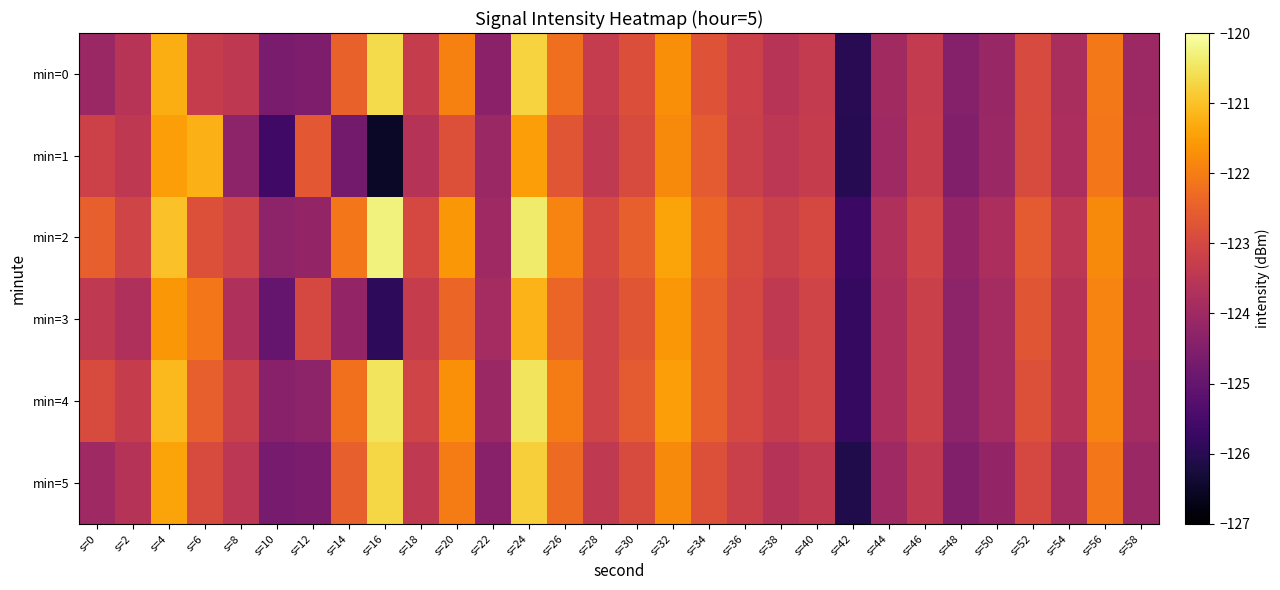

Reading left to right, extract all data points from this chart.

min=0: s=0=-124.1	s=2=-123.6	s=4=-121.3	s=6=-123.3	s=8=-123.4	s=10=-124.6	s=12=-124.6	s=14=-122.5	s=16=-120.6	s=18=-123.3	s=20=-121.9	s=22=-124.3	s=24=-120.7	s=26=-122.2	s=28=-123.3	s=30=-122.8	s=32=-121.7	s=34=-122.7	s=36=-123.2	s=38=-123.6	s=40=-123.3	s=42=-126.0	s=44=-123.9	s=46=-123.3	s=48=-124.4	s=50=-124.1	s=52=-122.9	s=54=-123.8	s=56=-122.1	s=58=-124.0
min=1: s=0=-123.2	s=2=-123.4	s=4=-121.5	s=6=-121.2	s=8=-124.3	s=10=-125.6	s=12=-122.6	s=14=-124.8	s=16=-126.5	s=18=-123.6	s=20=-122.8	s=22=-124.1	s=24=-121.5	s=26=-122.7	s=28=-123.4	s=30=-122.9	s=32=-121.8	s=34=-122.6	s=36=-123.2	s=38=-123.5	s=40=-123.3	s=42=-126.0	s=44=-124.0	s=46=-123.3	s=48=-124.5	s=50=-124.1	s=52=-122.9	s=54=-123.8	s=56=-122.1	s=58=-124.0
min=2: s=0=-122.5	s=2=-123.1	s=4=-121.0	s=6=-122.8	s=8=-123.1	s=10=-124.3	s=12=-124.2	s=14=-122.1	s=16=-120.3	s=18=-123.0	s=20=-121.6	s=22=-124.0	s=24=-120.4	s=26=-121.9	s=28=-123.0	s=30=-122.5	s=32=-121.4	s=34=-122.4	s=36=-122.9	s=38=-123.2	s=40=-123.0	s=42=-125.7	s=44=-123.7	s=46=-123.1	s=48=-124.2	s=50=-123.8	s=52=-122.6	s=54=-123.5	s=56=-121.8	s=58=-123.7
min=3: s=0=-123.4	s=2=-123.7	s=4=-121.6	s=6=-122.1	s=8=-123.7	s=10=-125.0	s=12=-123.0	s=14=-124.2	s=16=-125.9	s=18=-123.3	s=20=-122.4	s=22=-123.9	s=24=-121.2	s=26=-122.4	s=28=-123.1	s=30=-122.7	s=32=-121.6	s=34=-122.5	s=36=-123.0	s=38=-123.4	s=40=-123.1	s=42=-125.8	s=44=-123.8	s=46=-123.2	s=48=-124.3	s=50=-123.9	s=52=-122.7	s=54=-123.6	s=56=-121.9	s=58=-123.8
min=4: s=0=-122.9	s=2=-123.3	s=4=-121.1	s=6=-122.5	s=8=-123.2	s=10=-124.4	s=12=-124.3	s=14=-122.2	s=16=-120.5	s=18=-123.1	s=20=-121.7	s=22=-124.1	s=24=-120.5	s=26=-122.0	s=28=-123.1	s=30=-122.6	s=32=-121.5	s=34=-122.5	s=36=-123.0	s=38=-123.3	s=40=-123.1	s=42=-125.8	s=44=-123.8	s=46=-123.2	s=48=-124.3	s=50=-123.9	s=52=-122.8	s=54=-123.6	s=56=-121.9	s=58=-123.9
min=5: s=0=-124.0	s=2=-123.6	s=4=-121.4	s=6=-122.9	s=8=-123.5	s=10=-124.7	s=12=-124.6	s=14=-122.5	s=16=-120.7	s=18=-123.4	s=20=-122.0	s=22=-124.4	s=24=-120.8	s=26=-122.3	s=28=-123.4	s=30=-122.9	s=32=-121.8	s=34=-122.8	s=36=-123.2	s=38=-123.6	s=40=-123.4	s=42=-126.1	s=44=-124.0	s=46=-123.4	s=48=-124.5	s=50=-124.2	s=52=-123.0	s=54=-123.9	s=56=-122.1	s=58=-124.1